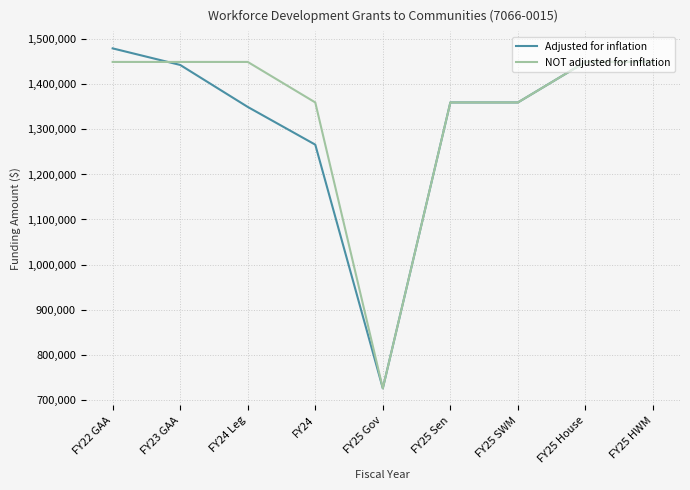

Which label corresponds to the smallest value in the chart?

FY25 Gov